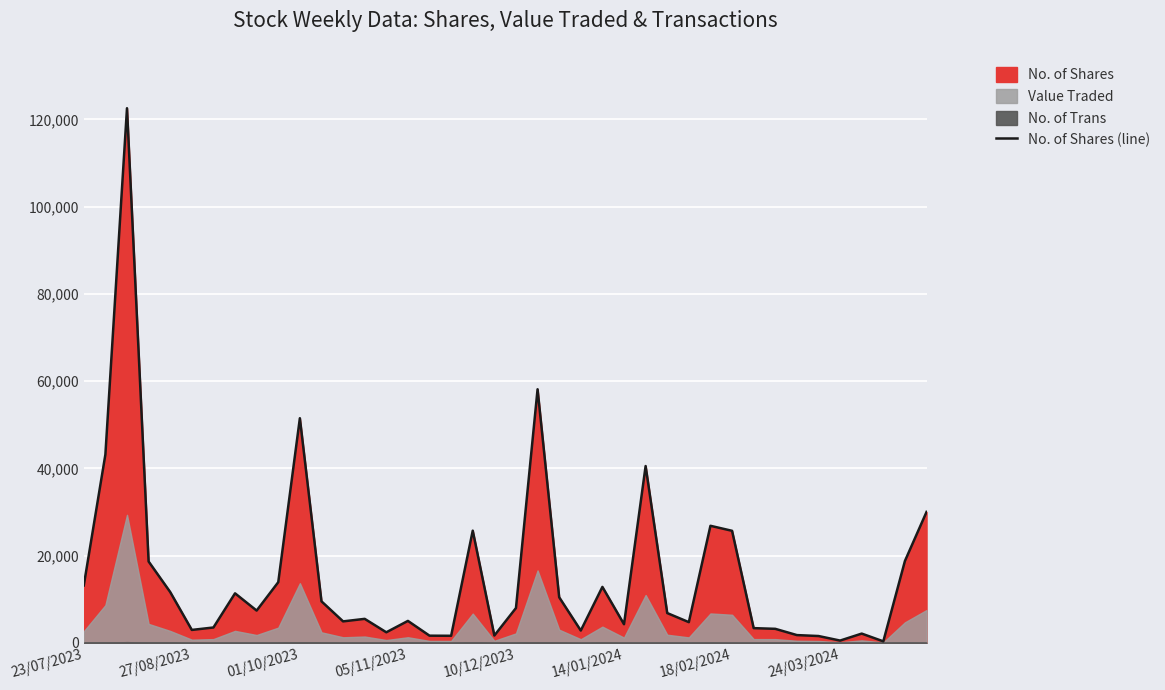

What is the maximum value for No. of Shares (line)?

122563